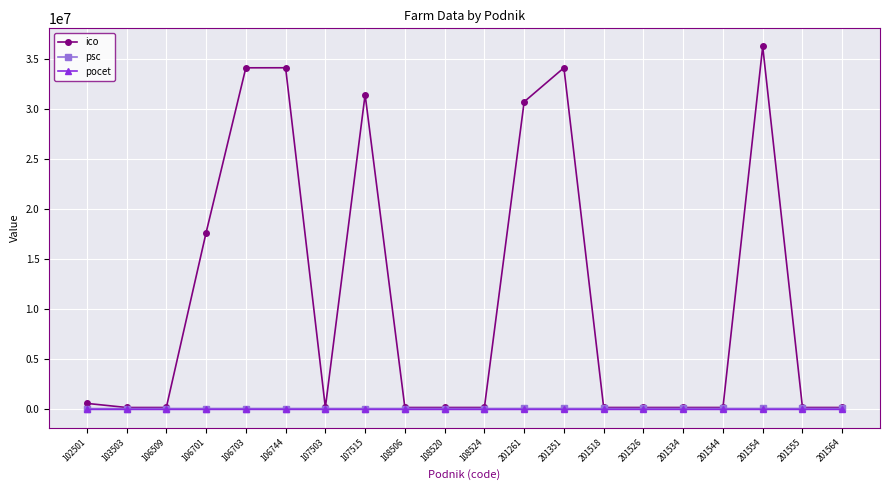

At how many categories does at least one series exceed 7406323?

7